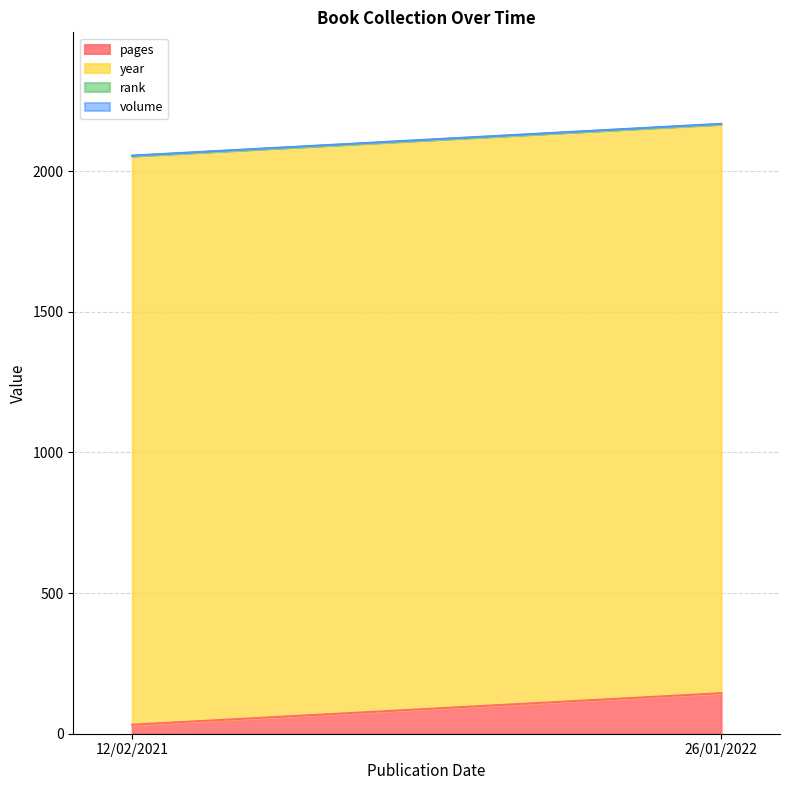

What is the average value of the volume series?

1